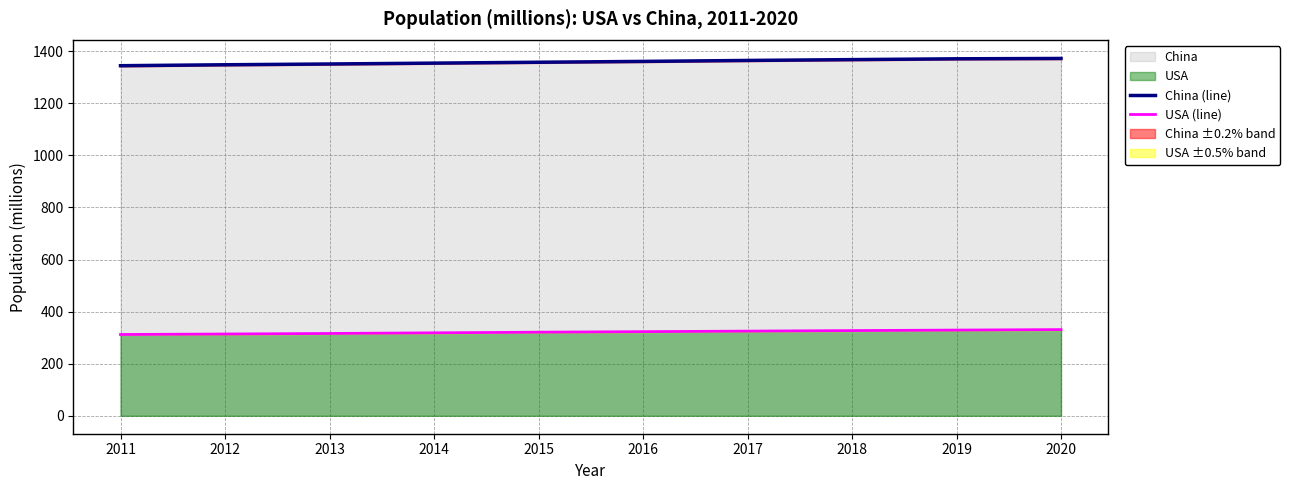

How many series are shown in this chart?

2